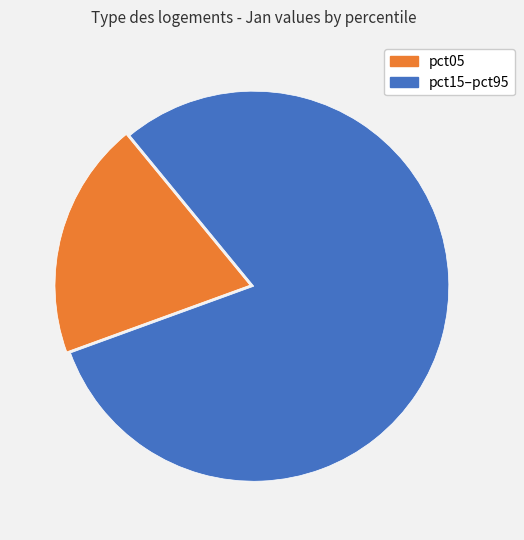

Is there a majority slice in this chart?

Yes